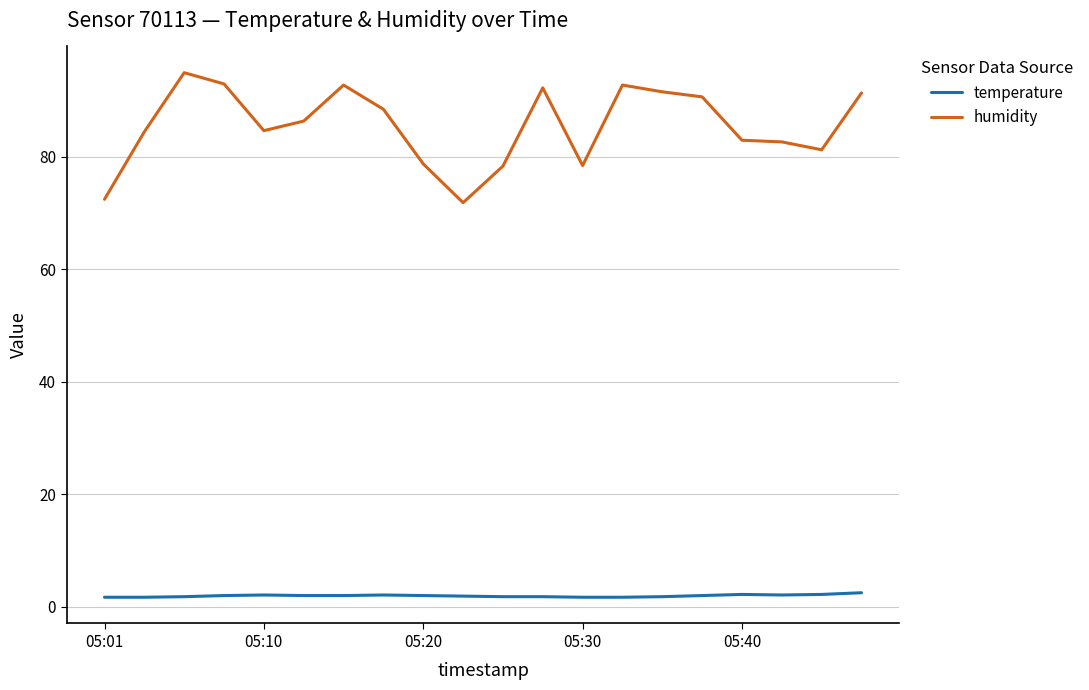

True or false: temperature and humidity cross at least once.

False